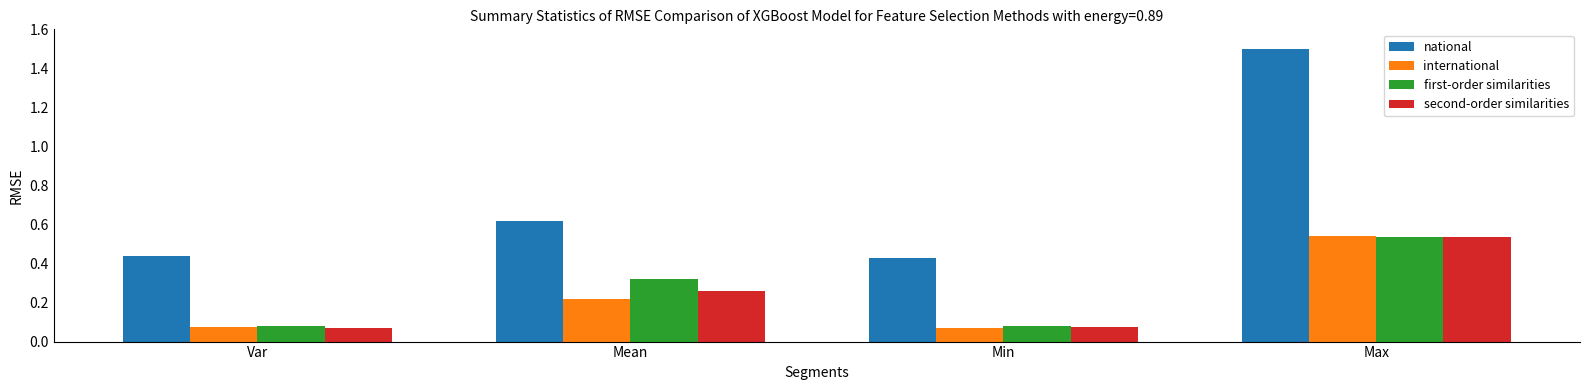

How many first-order similarities values are between 0 and 1?

4